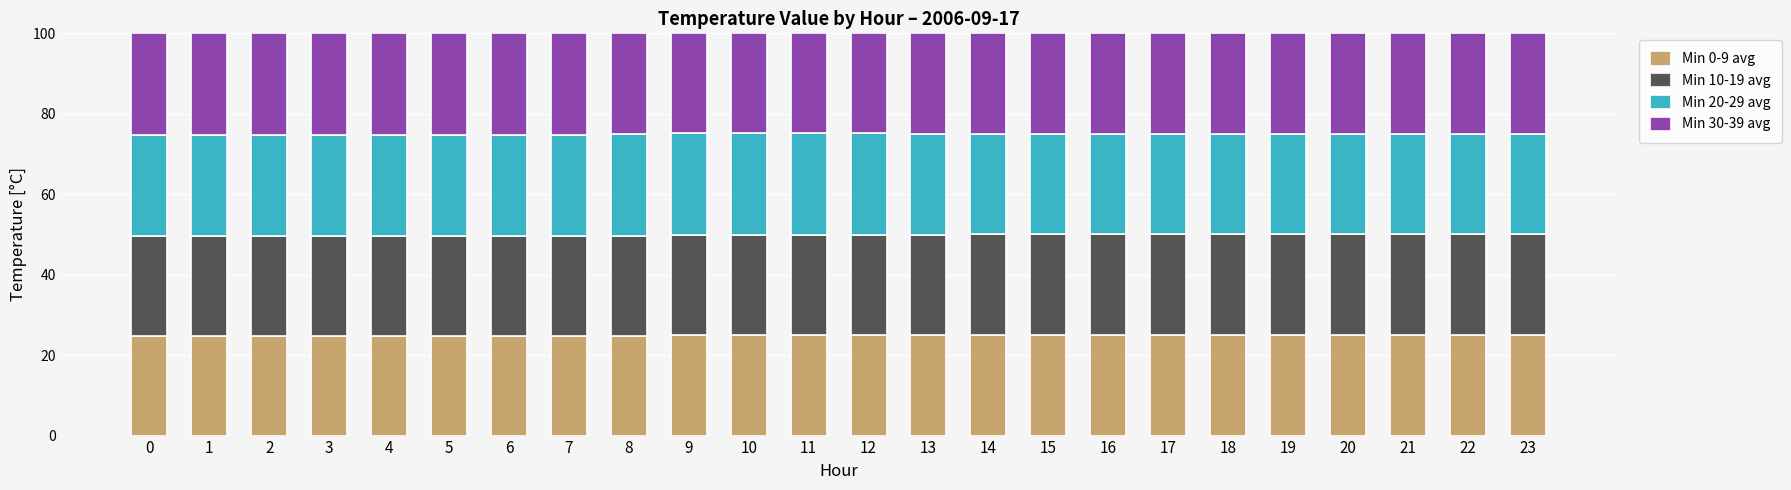

What is the minimum value for Min 0-9 avg?

24.8